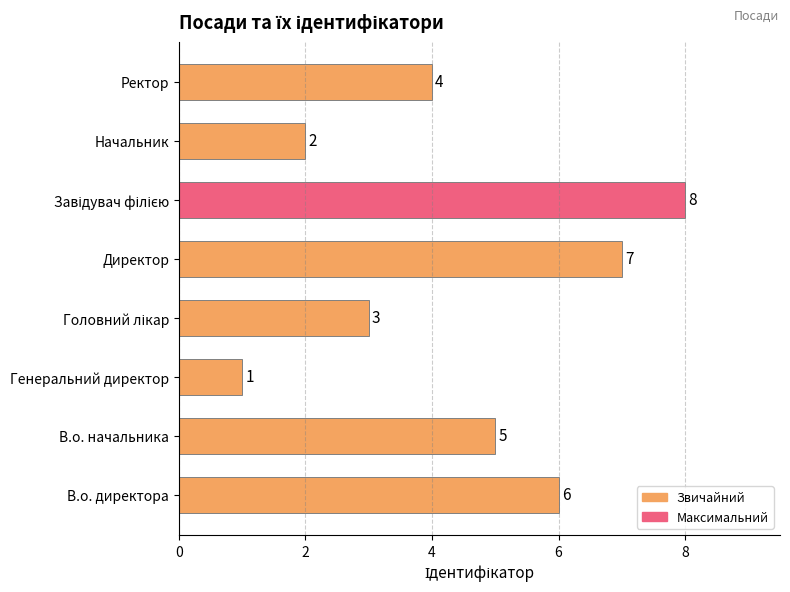

Which label corresponds to the smallest value in the chart?

Генеральний директор